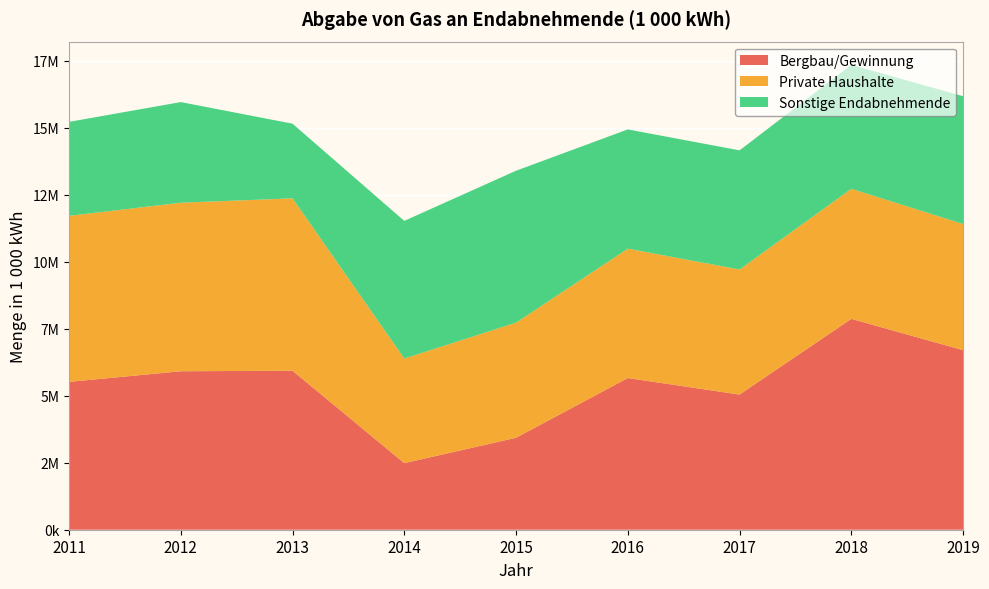

Reading left to right, what are all the values shown in this chart?

Bergbau/Gewinnung: 2011=5517401	2012=5913348	2013=5931990	2014=2484062	2015=3431294	2016=5660086	2017=5042673	2018=7868776	2019=6699907
Private Haushalte: 2011=6195363	2012=6289159	2013=6432556	2014=3903817	2015=4294998	2016=4828270	2017=4666727	2018=4852422	2019=4708290
Sonstige Endabnehmende: 2011=3505972	2012=3755597	2013=2786655	2014=5137416	2015=5669831	2016=4449385	2017=4447016	2018=4625108	2019=4768917